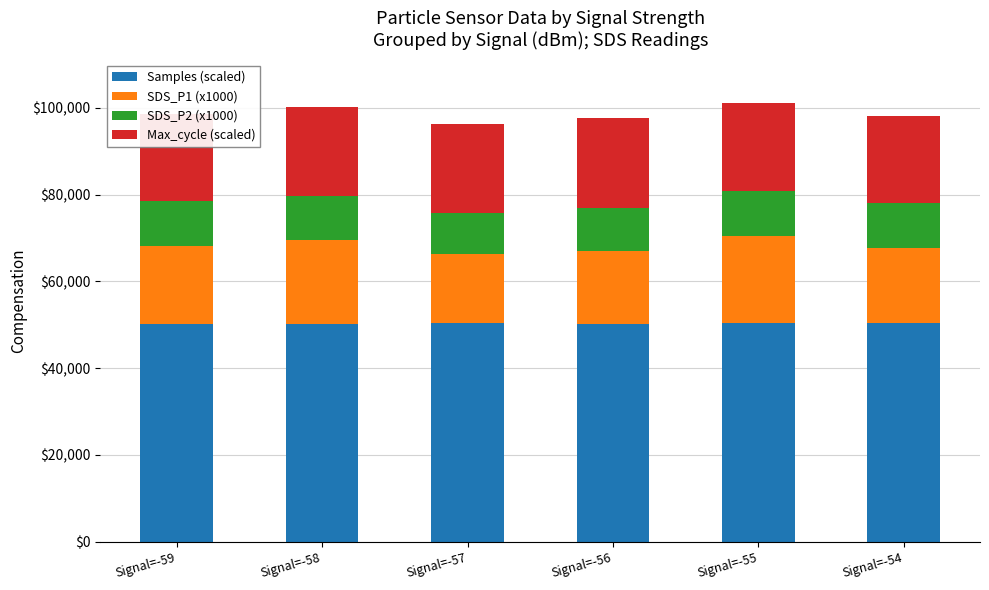

What is the total value across all series at Signal=-54?

98172.2